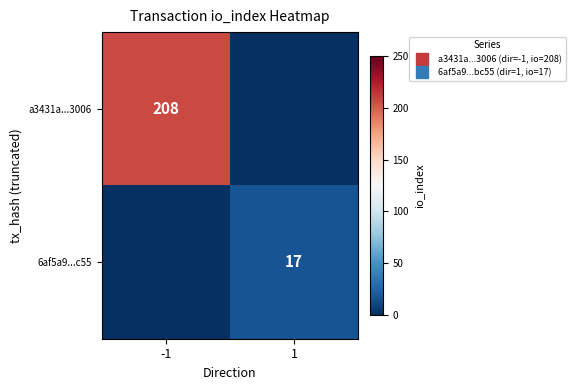

Is it true that a3431a...3006 equals 208 at -1?

True